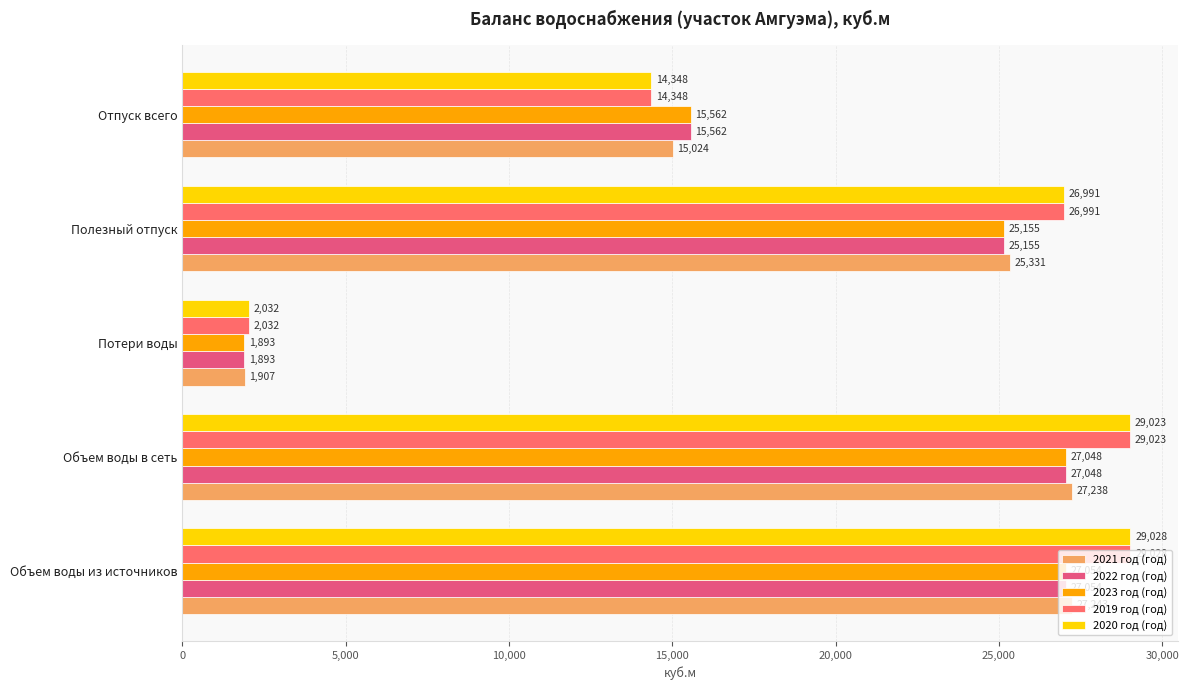

What position from the left is Объем воды из источников?

1